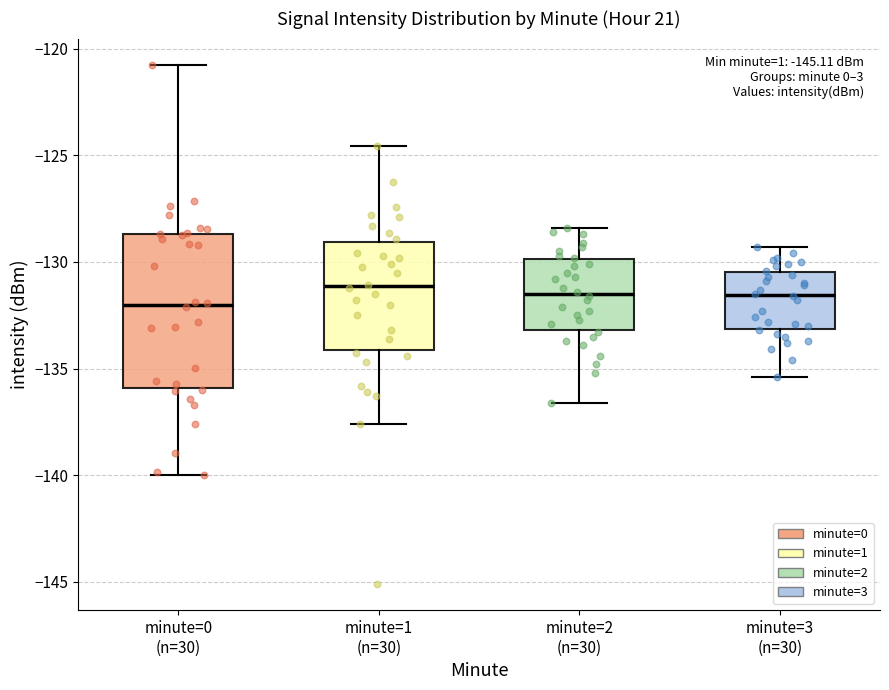

Comparing the boxes themselves (not the whiskers), which one is the tallest?

minute=0 (n=30)